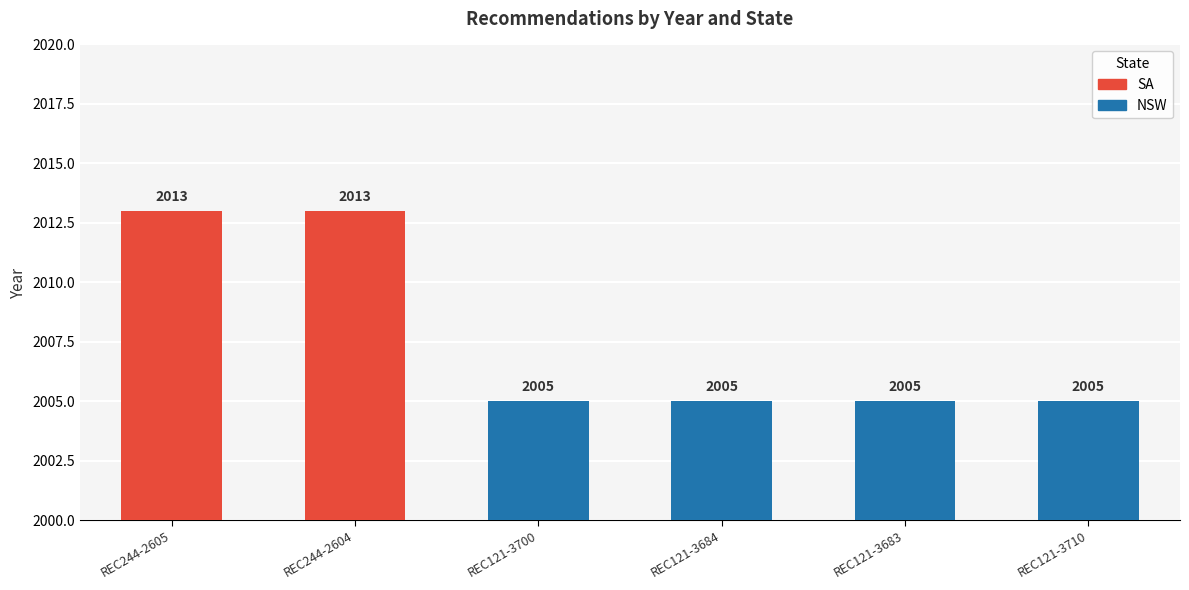

What is the change in value from REC244-2604 to REC121-3700?

-8